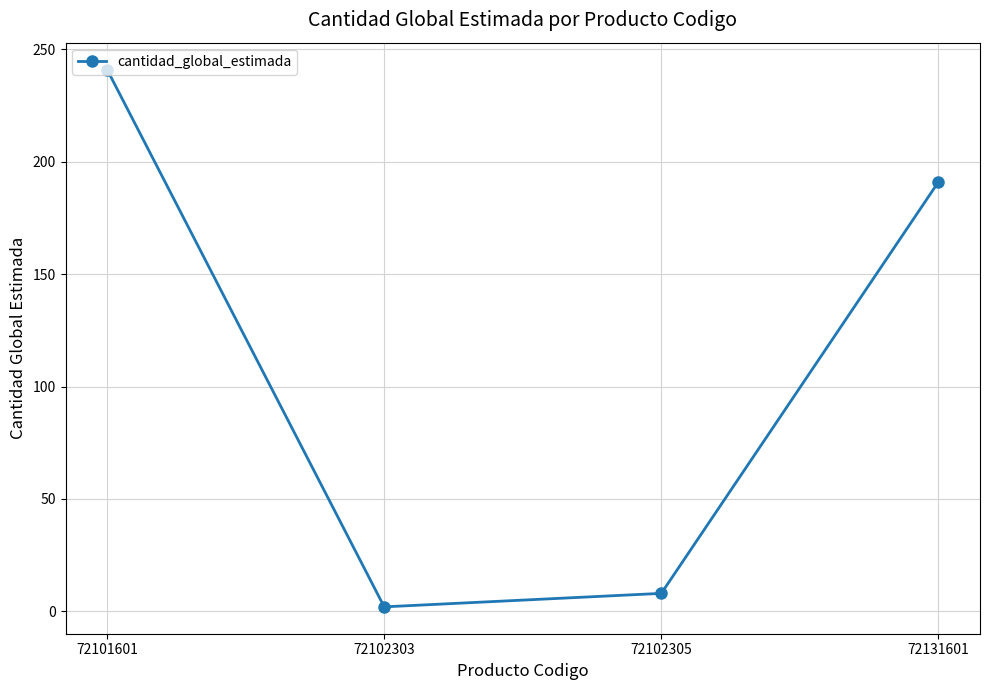

What is the value of the 1st point from the left?

241